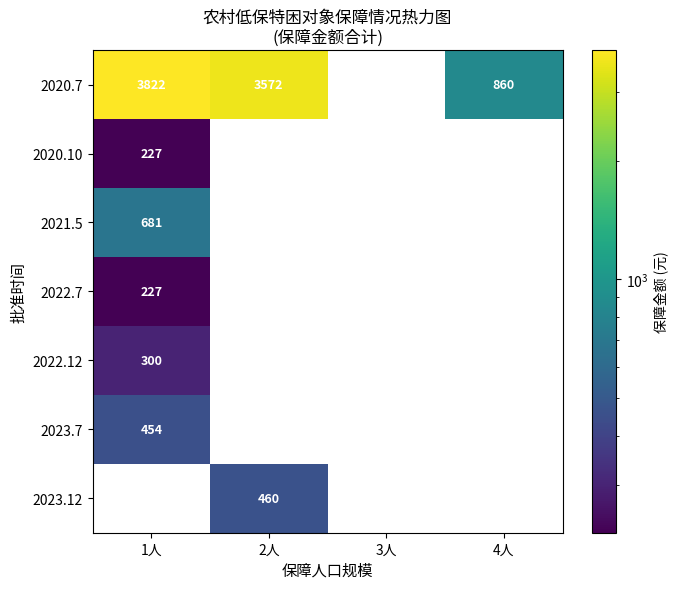

Is it true that 2023.12 equals 460 at 2人?

True